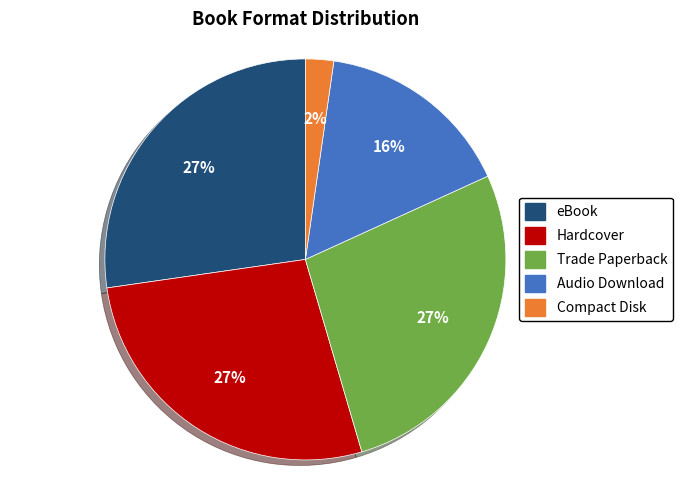

What is the ratio of the value at eBook to the value at Audio Download?

1.7